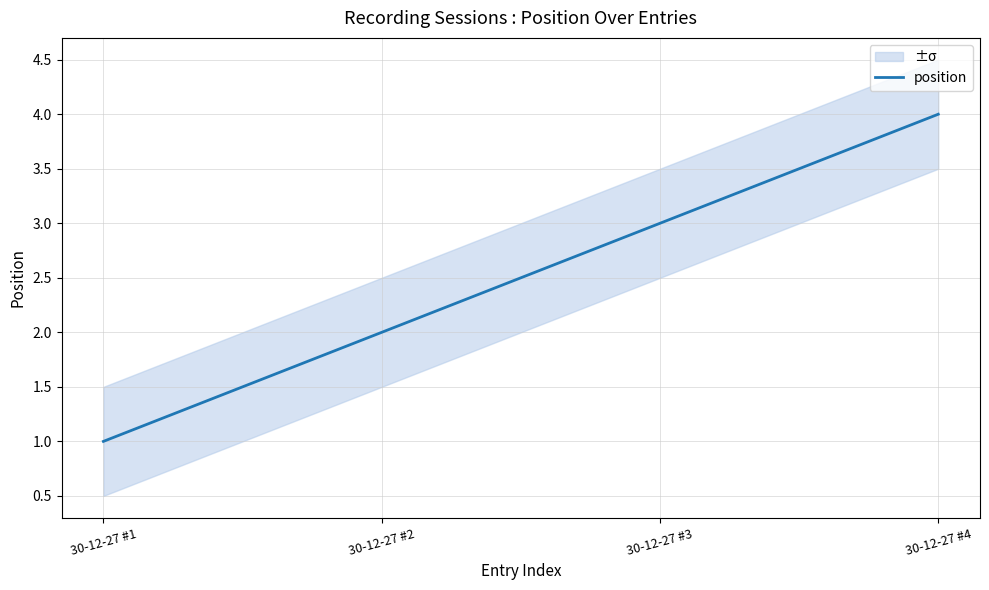

List the labels in order of value, smallest first.

30-12-27 #1, 30-12-27 #2, 30-12-27 #3, 30-12-27 #4